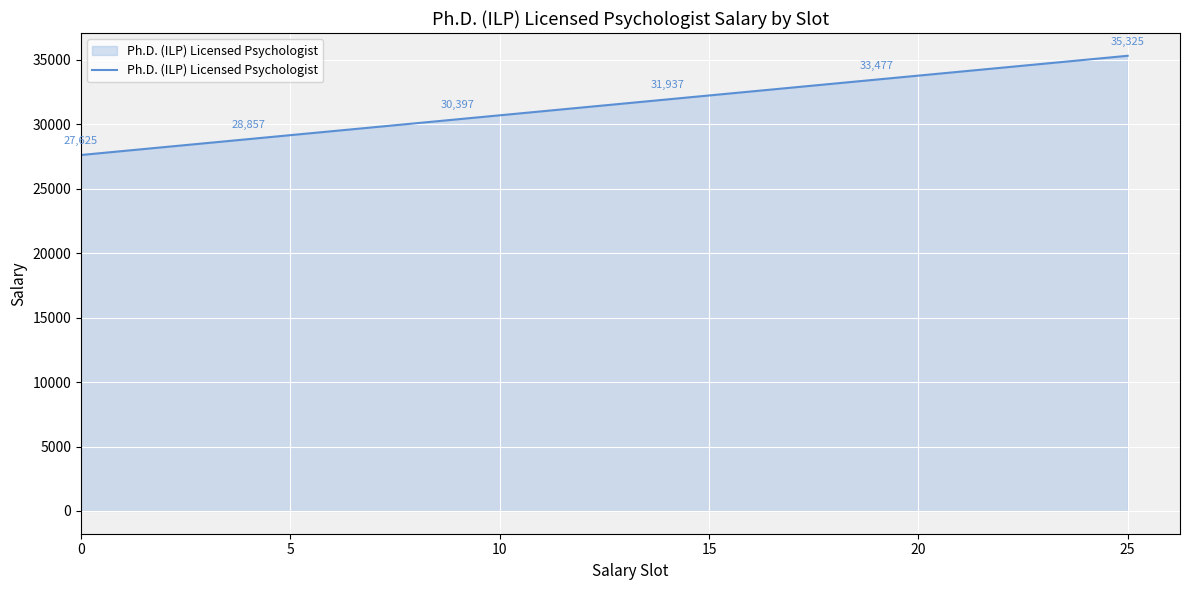

Does the chart display data point markers on the line(s)?

No